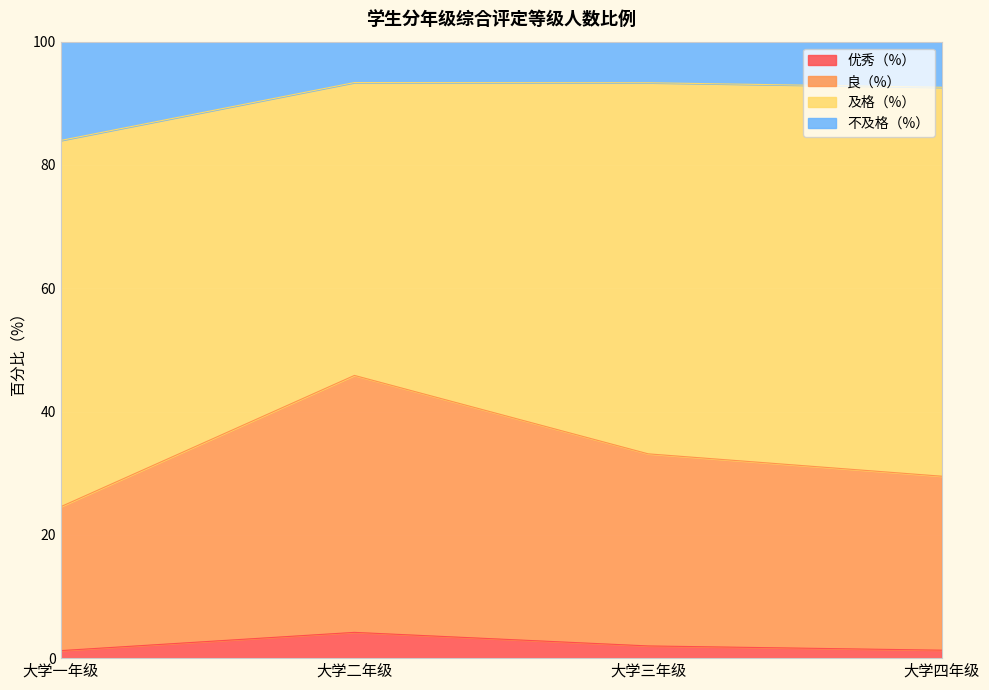

At which label does 优秀（%） reach its peak?

大学二年级